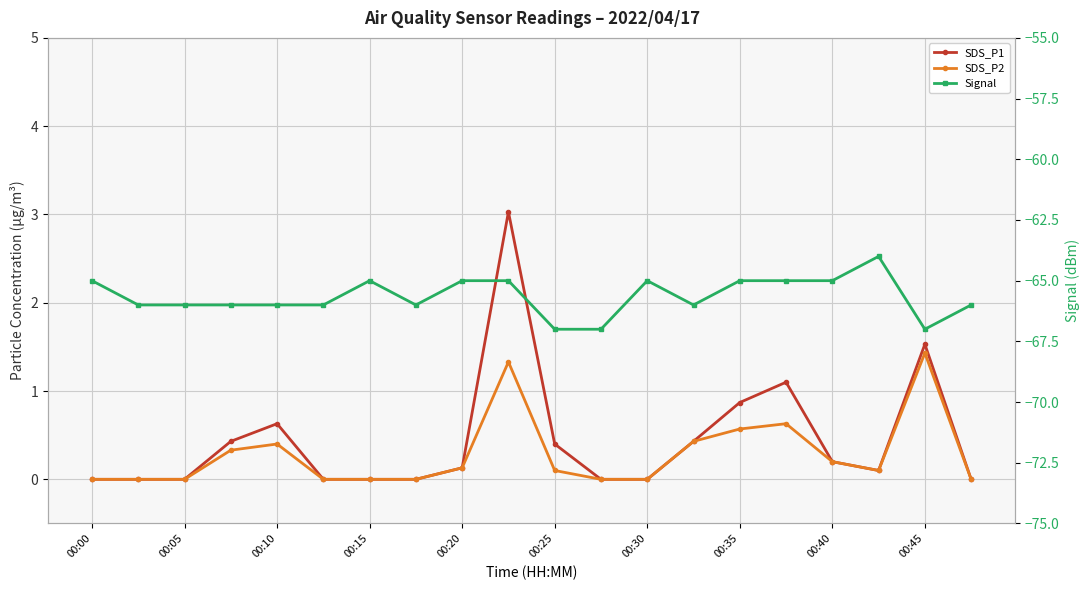

The SDS_P2 series shows 0.0 at 00:05. True or false?

True